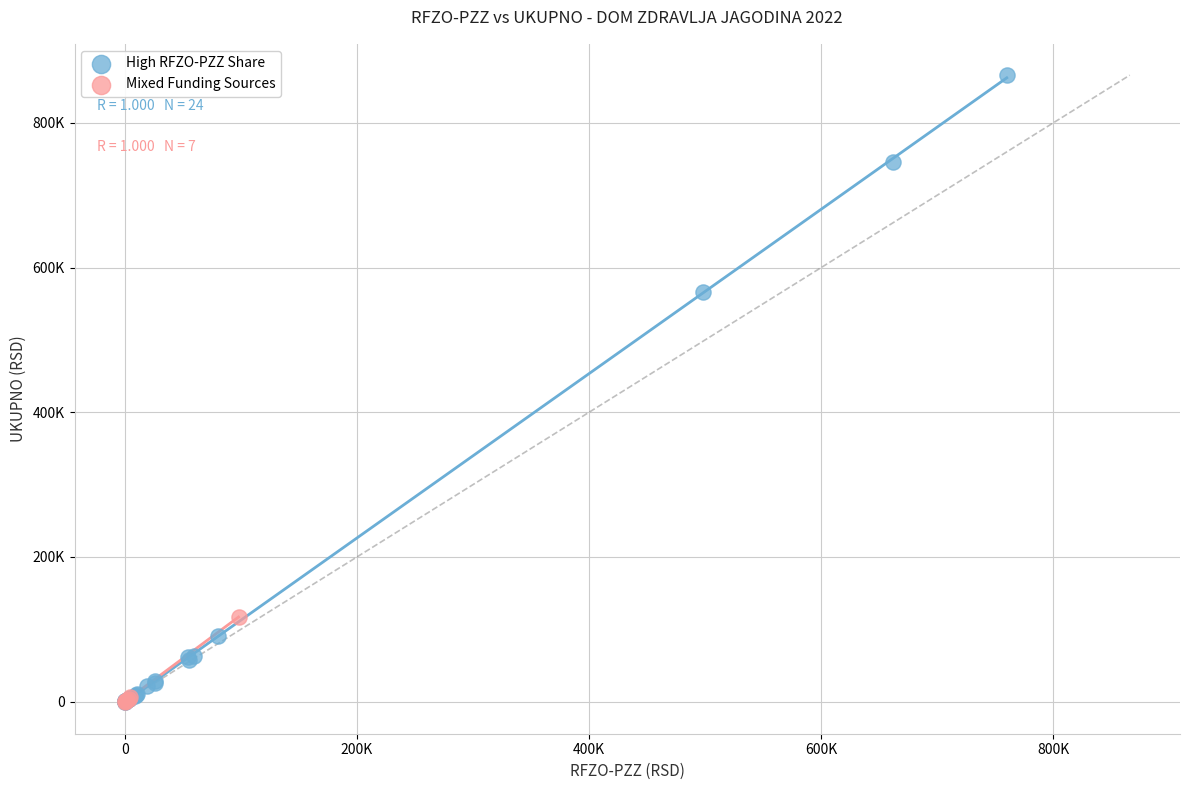

What are all the series names shown in the legend?

High RFZO-PZZ Share, Mixed Funding Sources